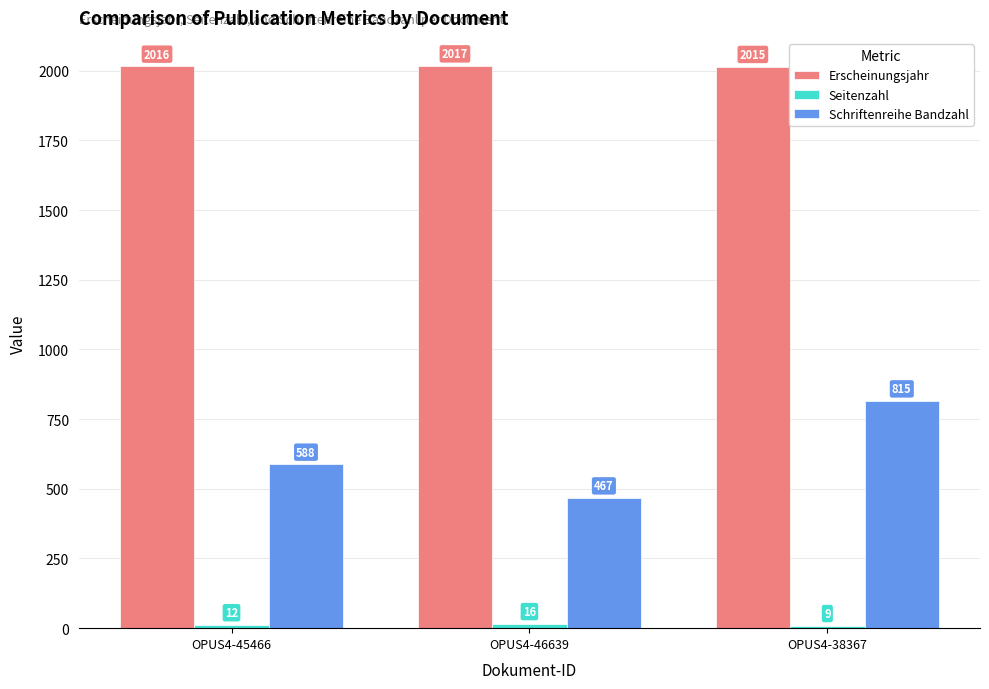

Is it true that Erscheinungsjahr equals 2016 at OPUS4-45466?

True